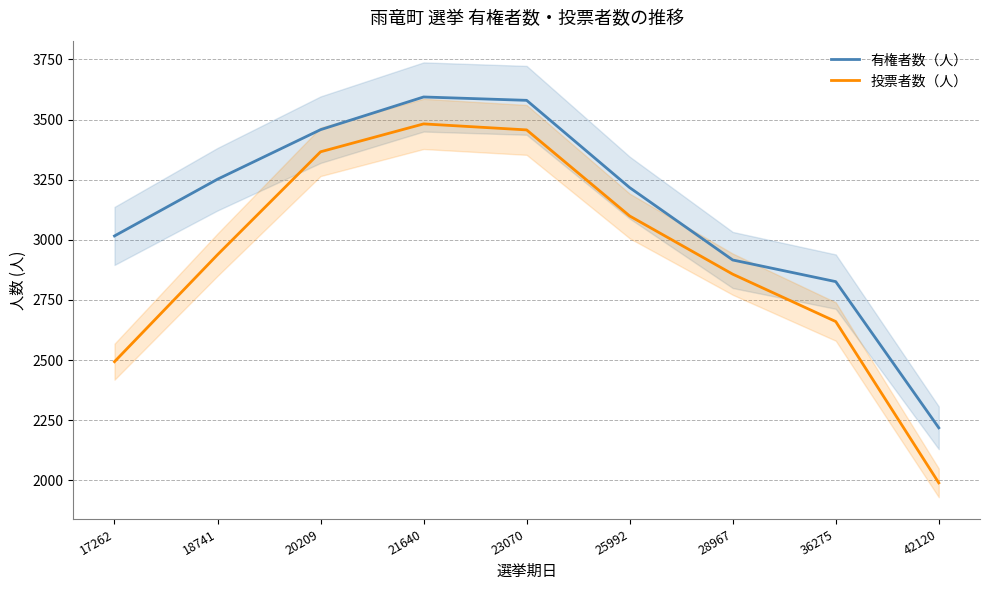

In 有権者数（人）, how many points are higher than both neighbors (excluding endpoints)?

1